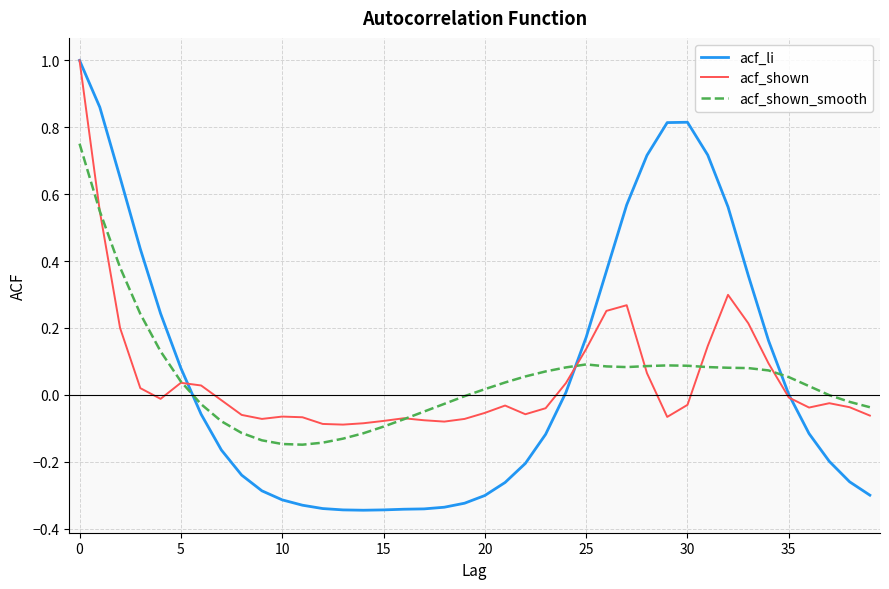

How many series are shown in this chart?

3